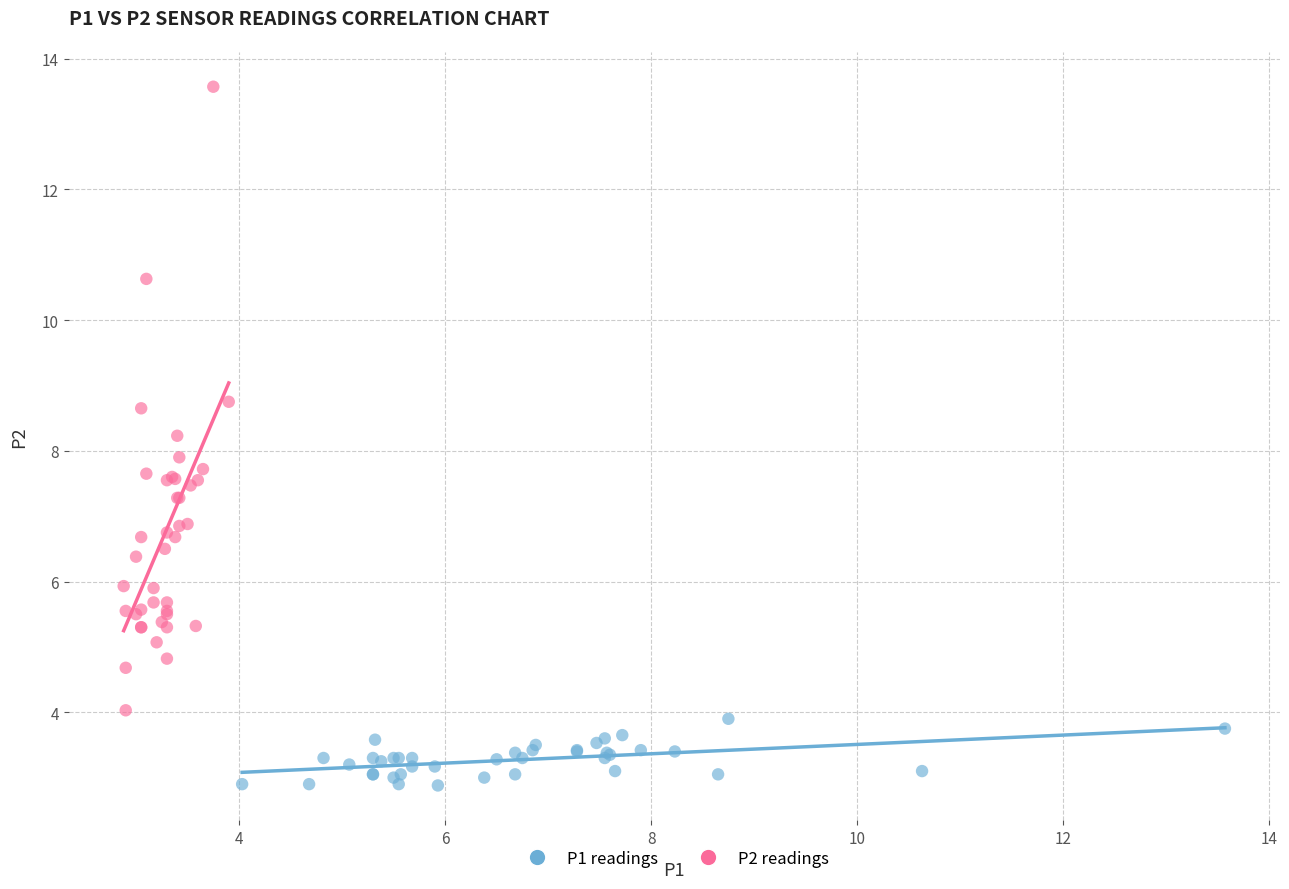

What are all the series names shown in the legend?

P1 readings, P2 readings